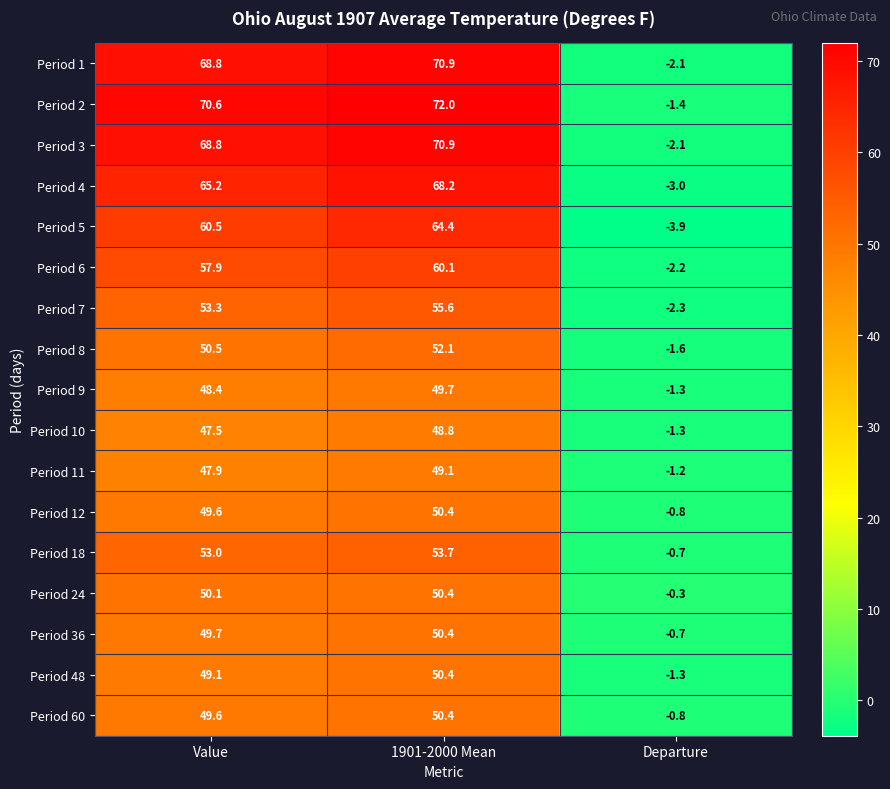

How many positive values does the Period 12 series have?

2